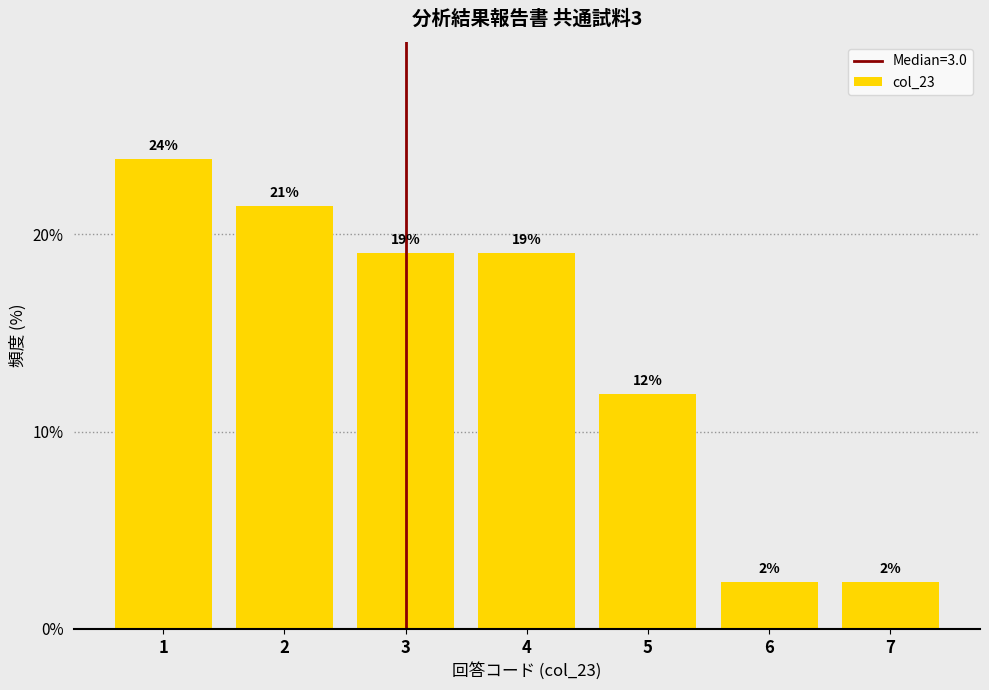

How many bars are there in total?

7